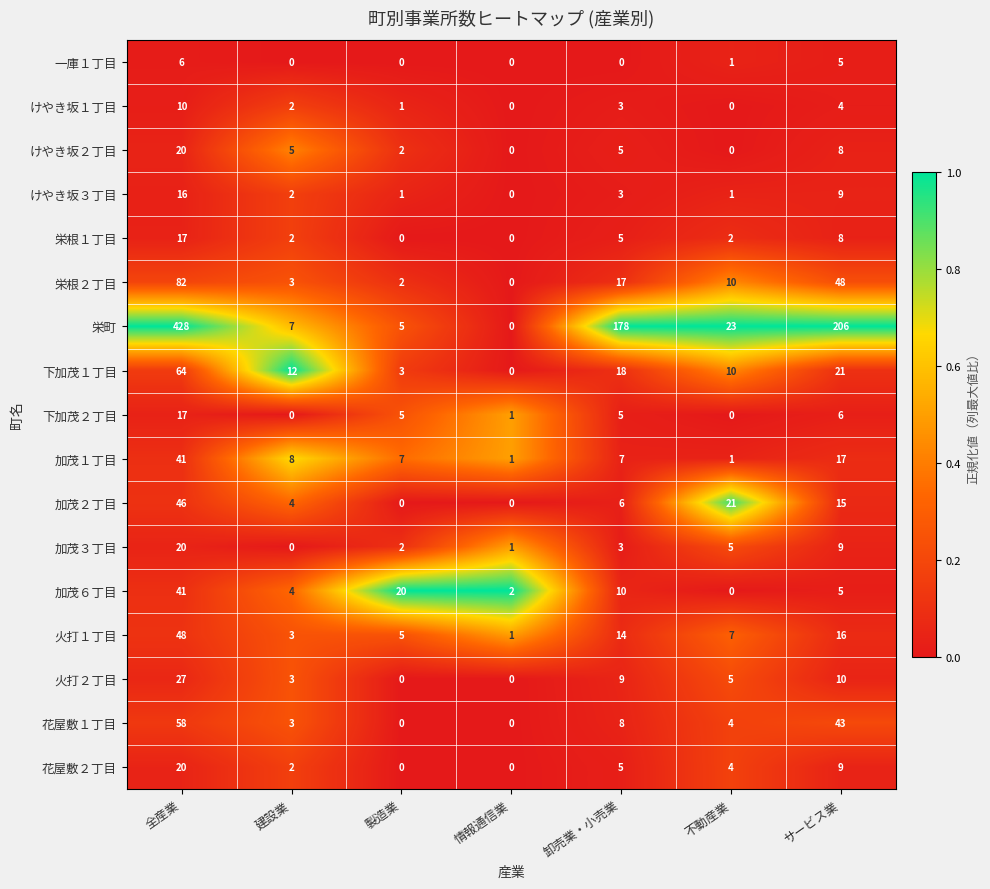

At how many categories does at least one series exceed 0?

7